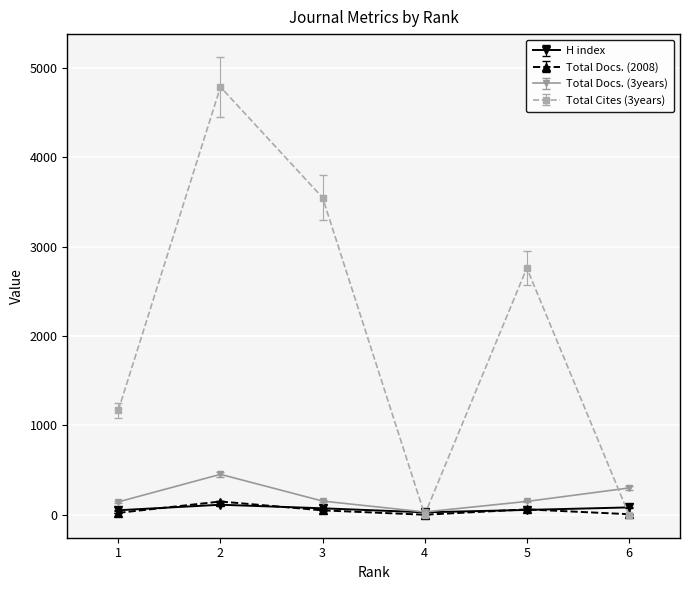

What are all the series names shown in the legend?

H index, Total Docs. (2008), Total Docs. (3years), Total Cites (3years)